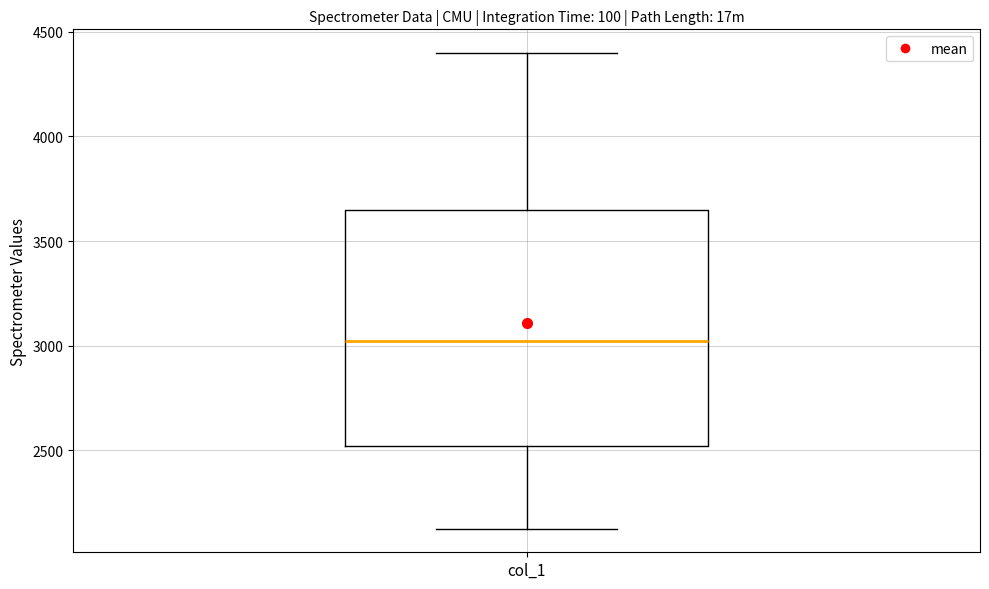

Where does the upper whisker of the box for col_1 end on the y-axis? The values are not printed on the chart, so give them approximately, as read against the axis.

4400